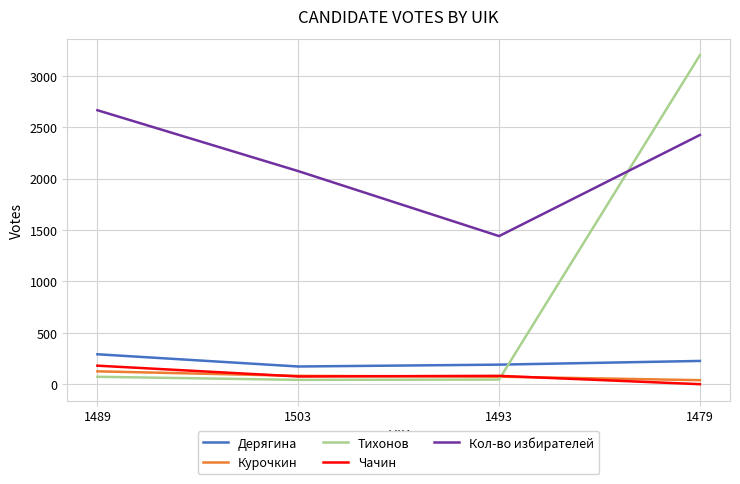

What is the difference between the maximum and minimum values in the Тихонов series?

3157